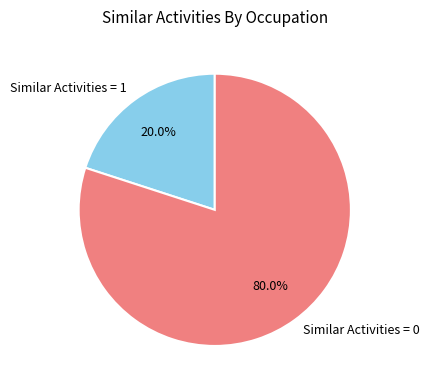

Is there any slice that represents more than half of the pie?

Yes